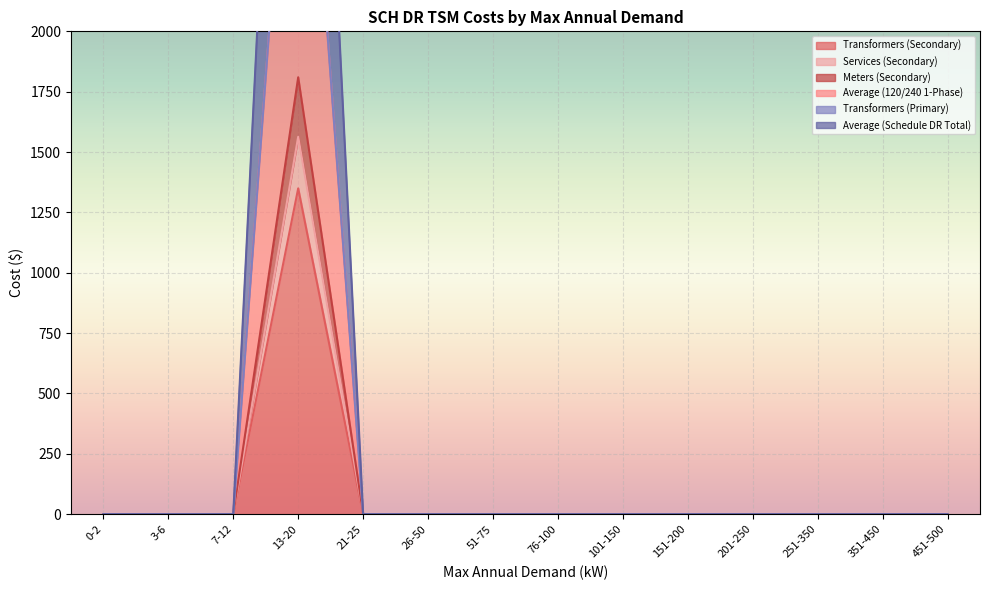

The Average (120/240 1-Phase) series shows 0.0 at 351-450. True or false?

True